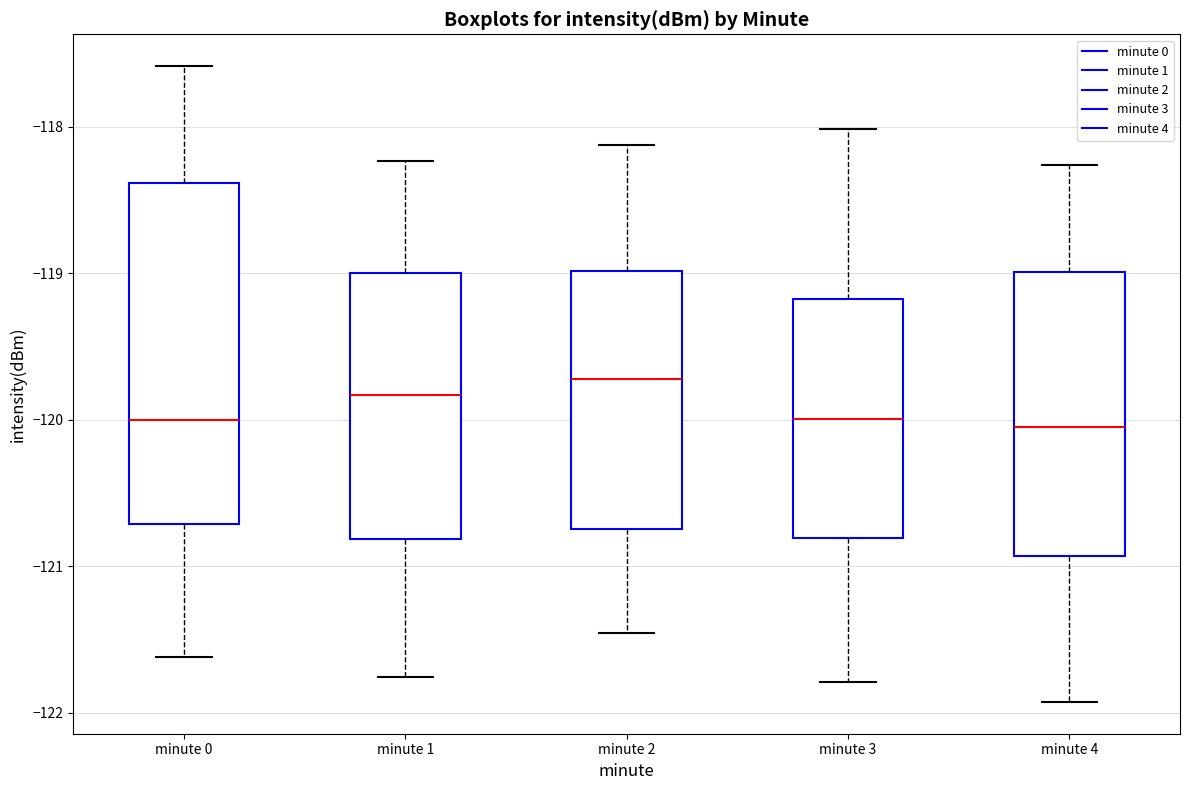

Where is the lower edge of the box for minute 2 on the y-axis? The values are not printed on the chart, so give them approximately, as read against the axis.

-120.7